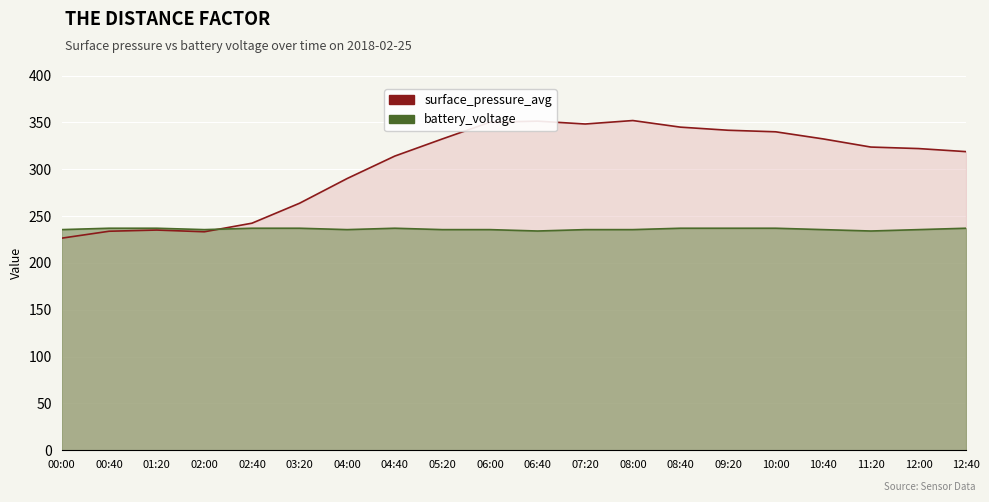

How many lines are shown in the chart?

2